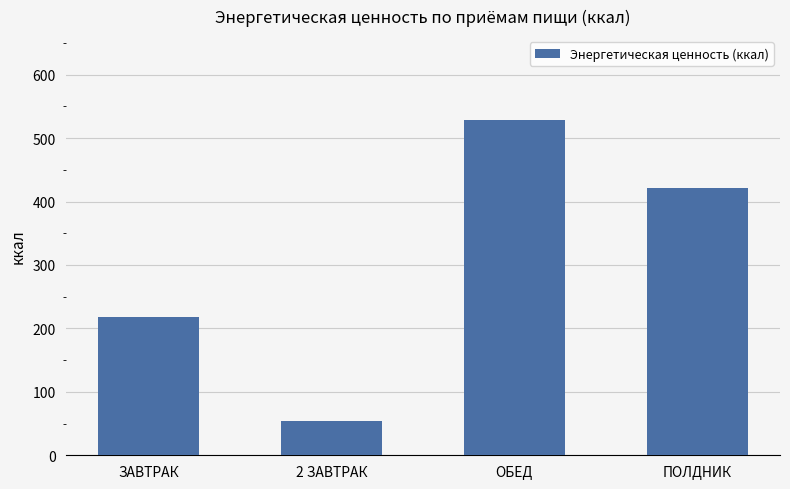

What is the label of the 3rd bar from the left?

ОБЕД